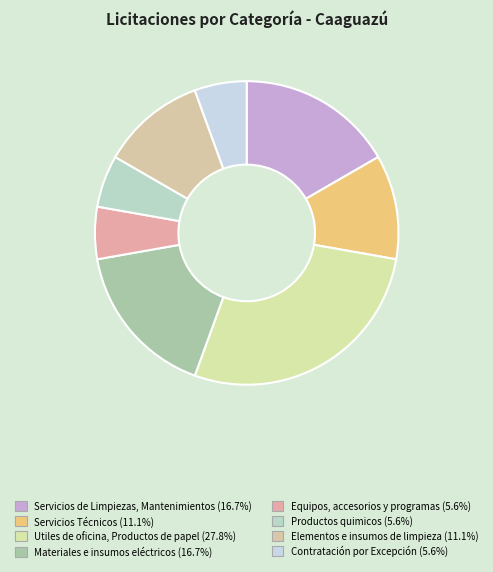

To the nearest percent, what portion does Contratación por Excepción represent?

6%